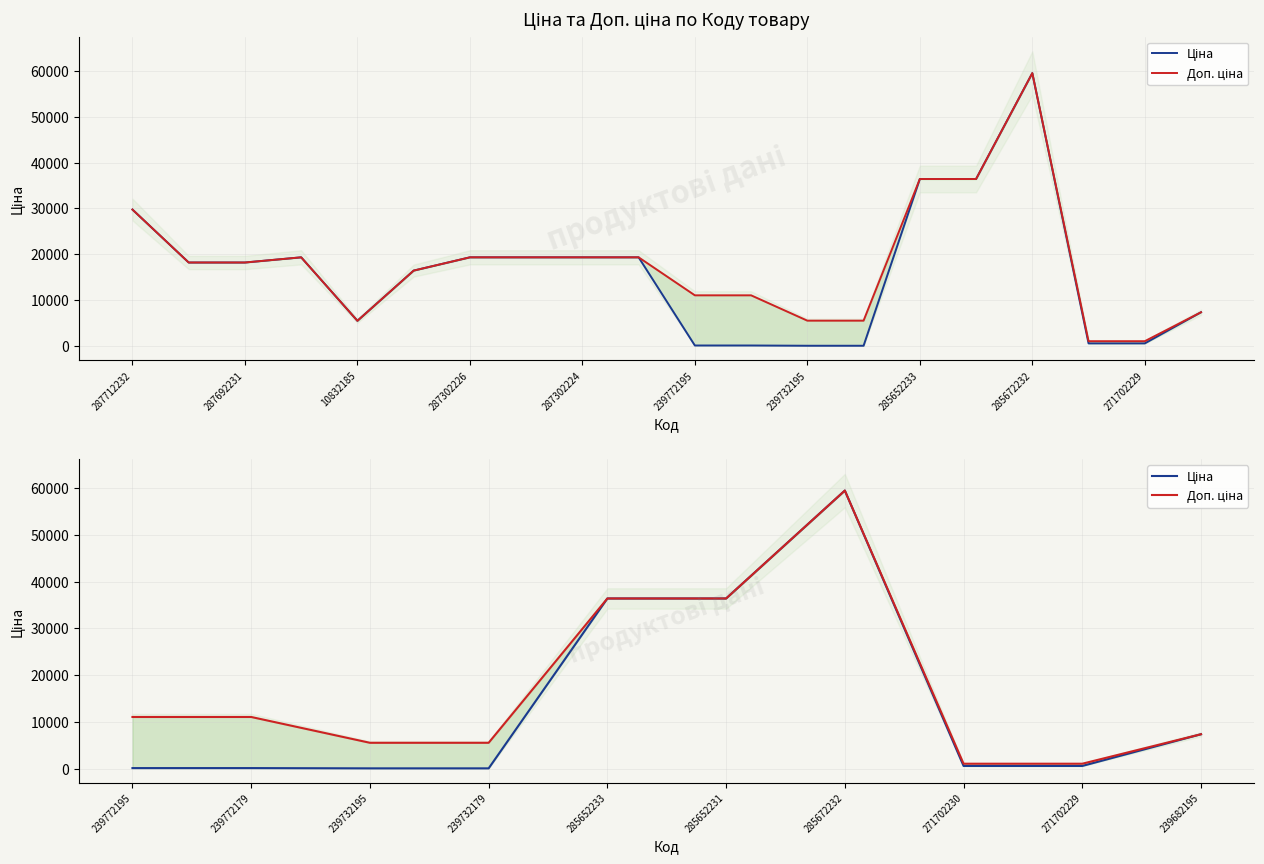

Which series has the largest total across all categories?

Доп. ціна